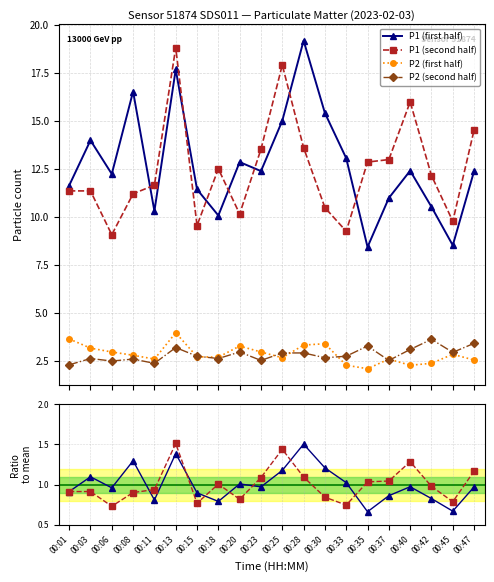

Which series has the largest range (max minus min)?

P1 (first half)